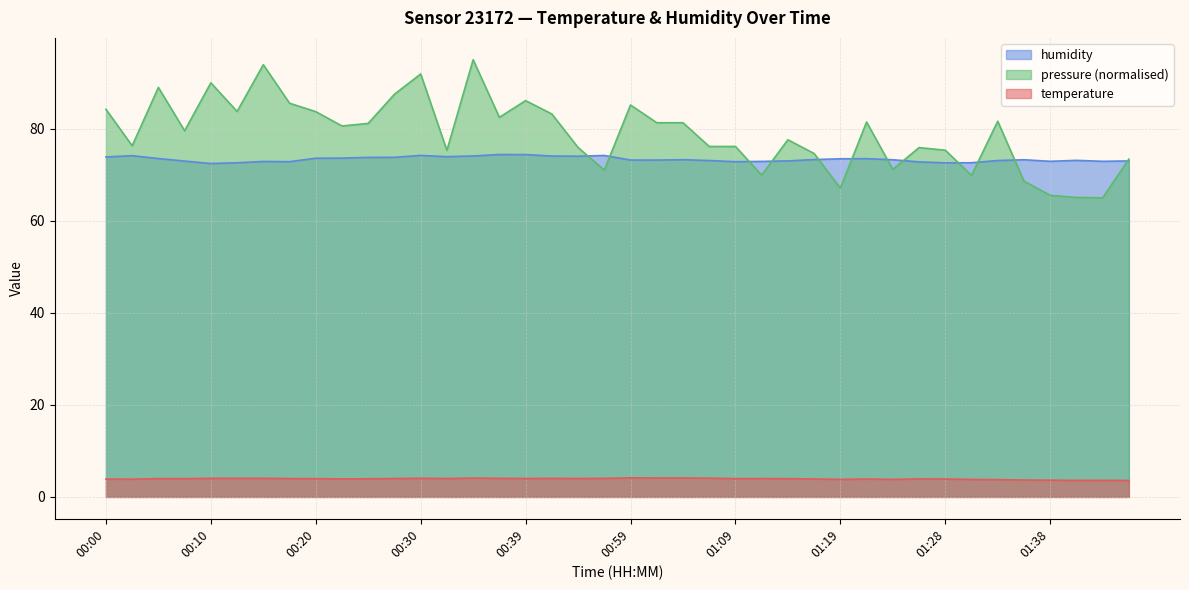

List the series in order of their peak value, lowest first.

temperature, humidity, pressure (normalised)